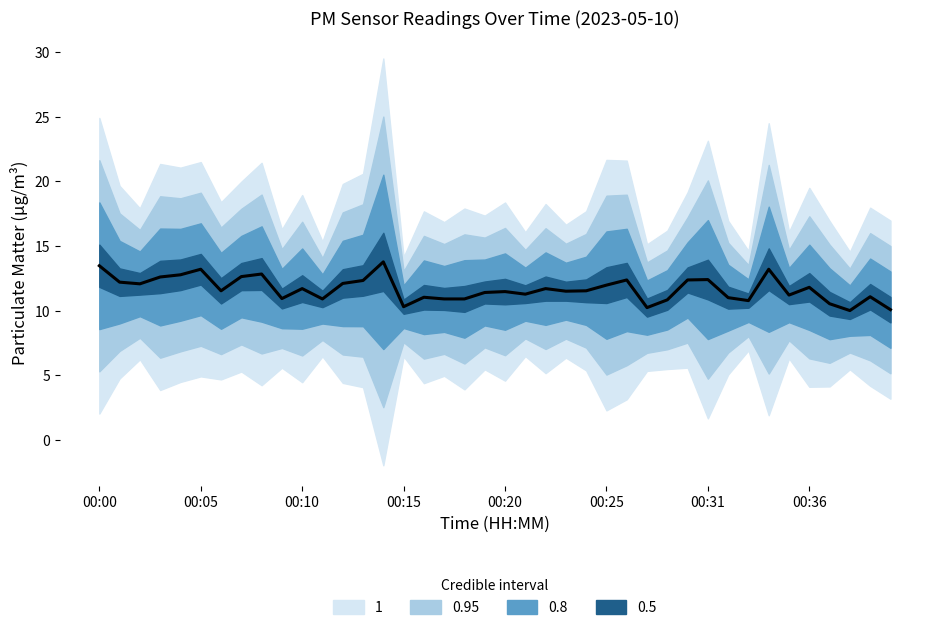

Count the number of values greater than 11.

28